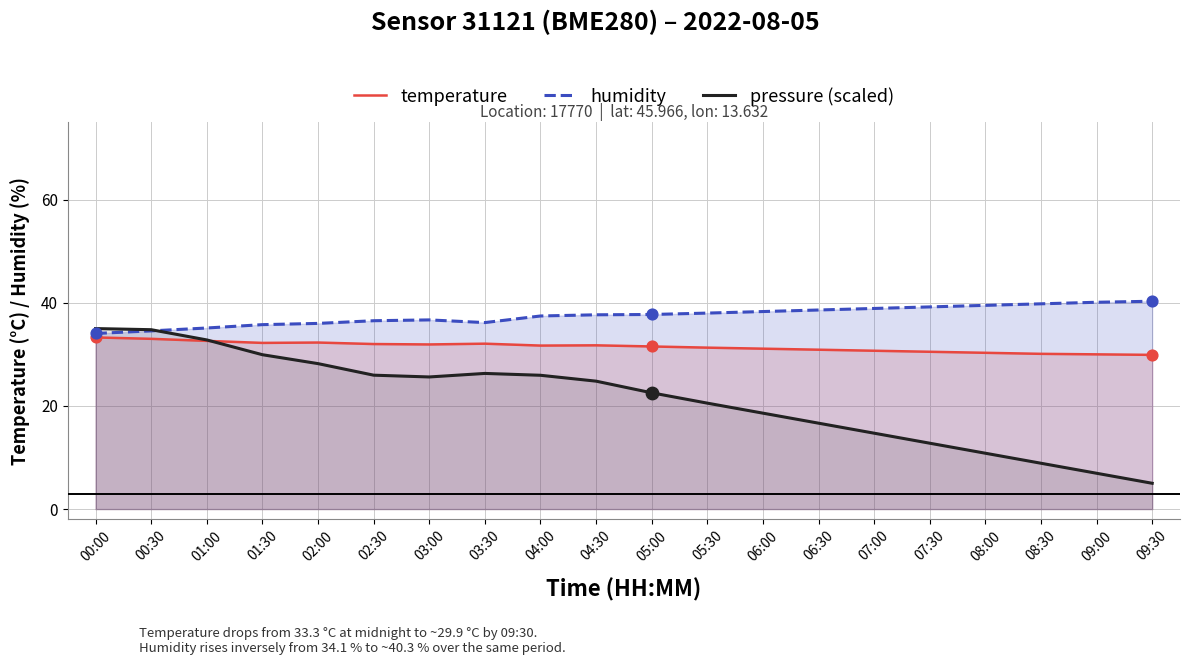

Which series has the largest total across all categories?

humidity